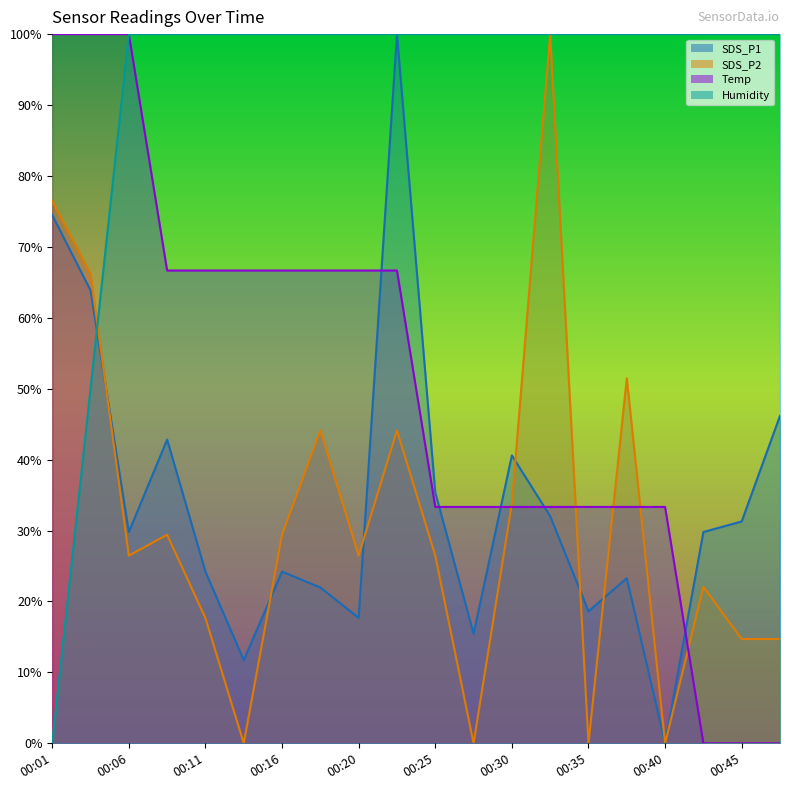

How many intersections are there between Temp and SDS_P1?

5